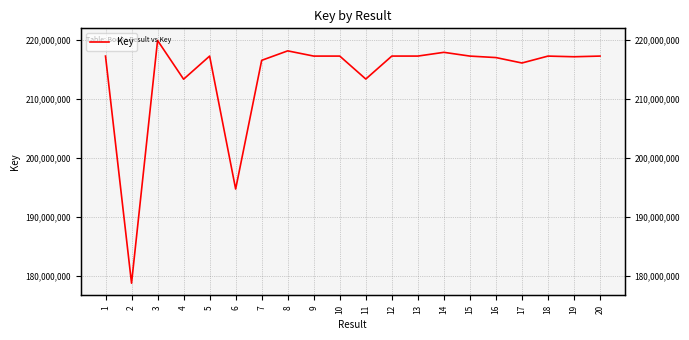

Does the chart have visible grid lines?

Yes